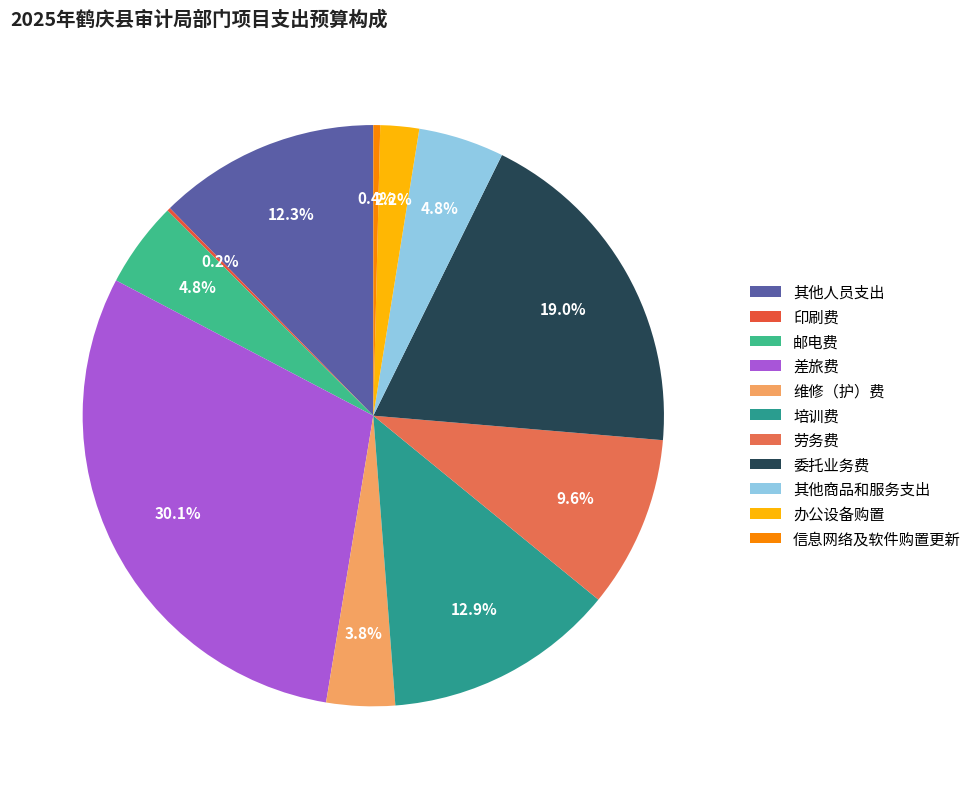

How many segments does this pie chart have?

11